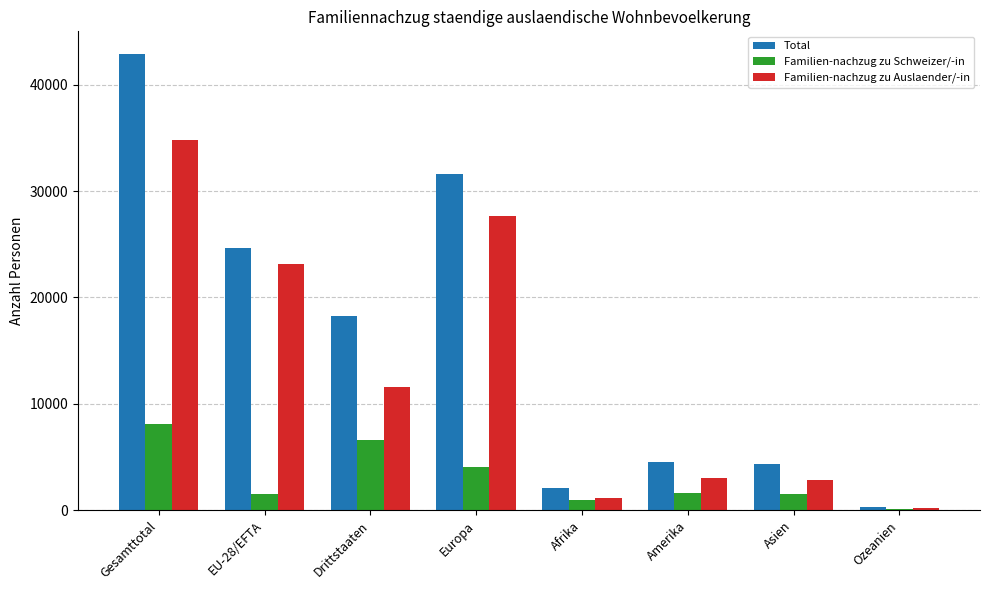

Is it true that Familien-nachzug zu Auslaender/-in equals 34788 at Gesamttotal?

True